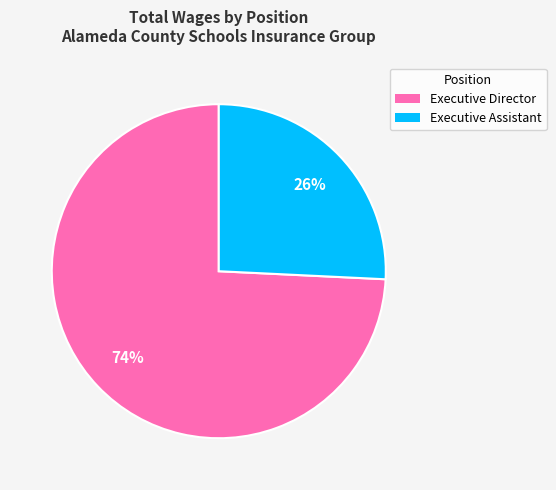

To the nearest percent, what is the difference between the Executive Director and Executive Assistant slice percentages?

48%